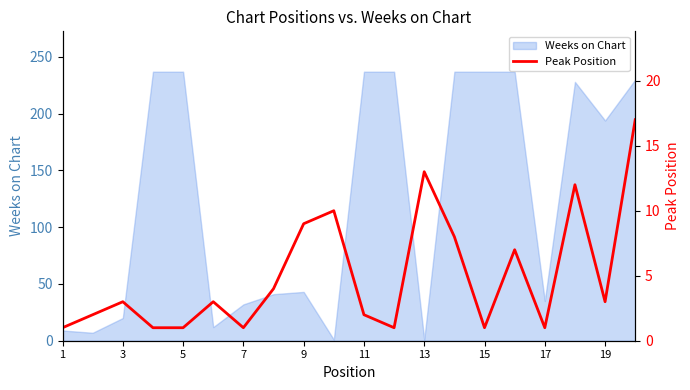

What is the maximum value for Weeks on Chart?

237